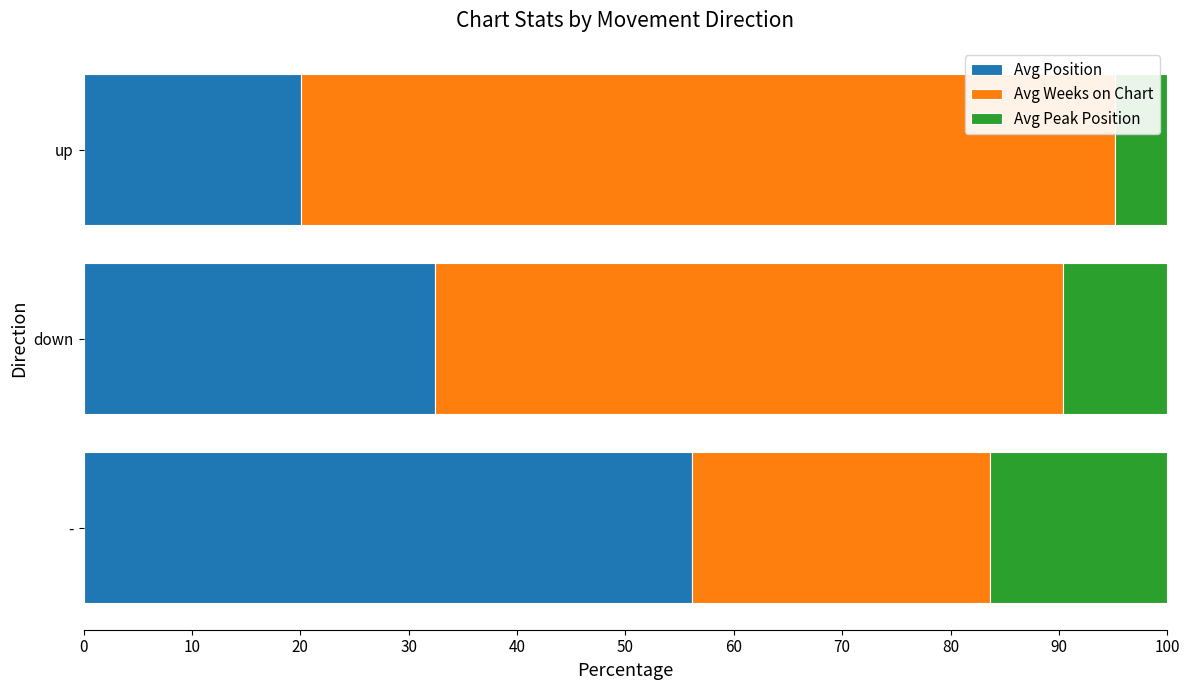

At which label does Avg Position reach its minimum?

up